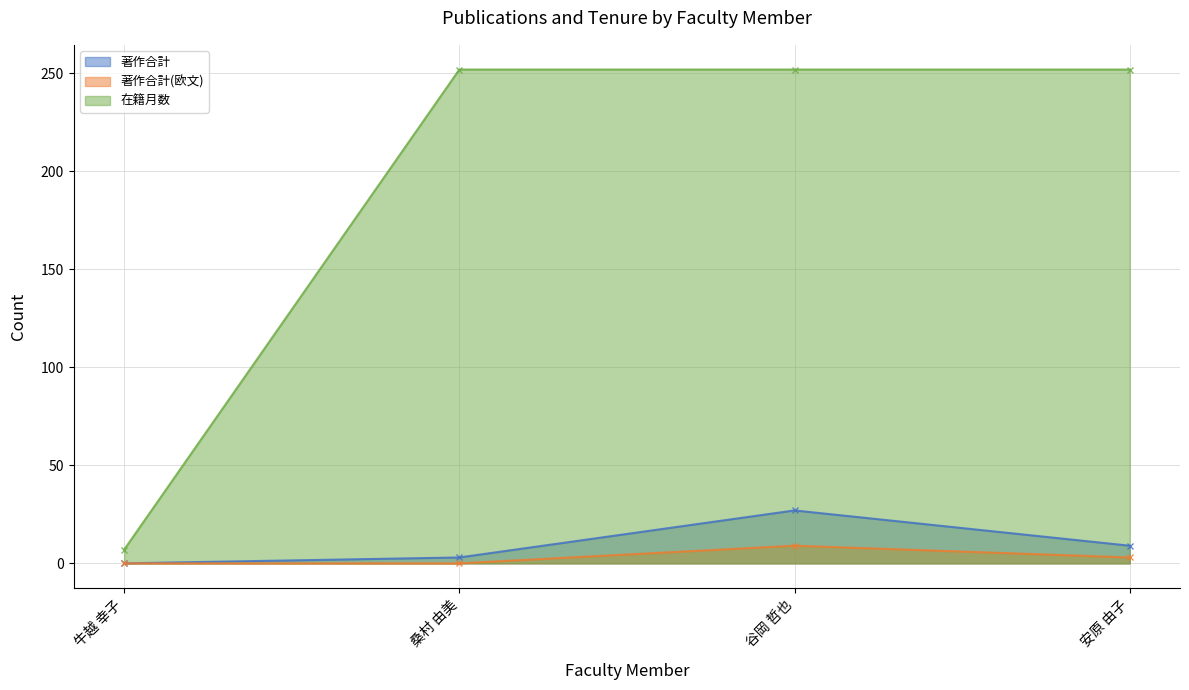

What is the label of the 4th point from the right?

牛越 幸子